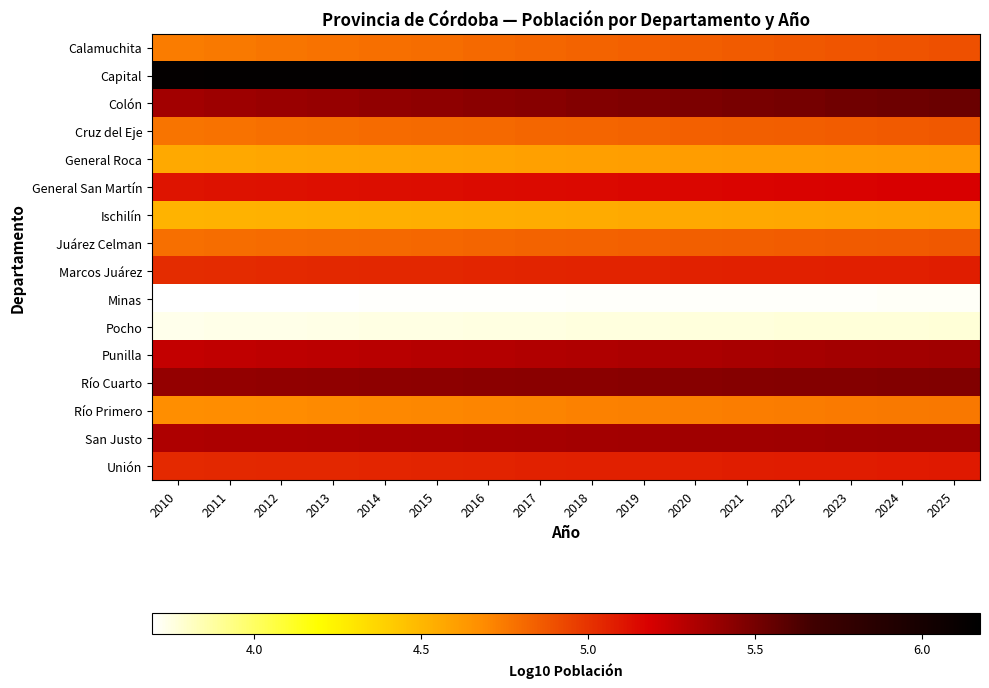

Which series has the largest total across all categories?

Capital